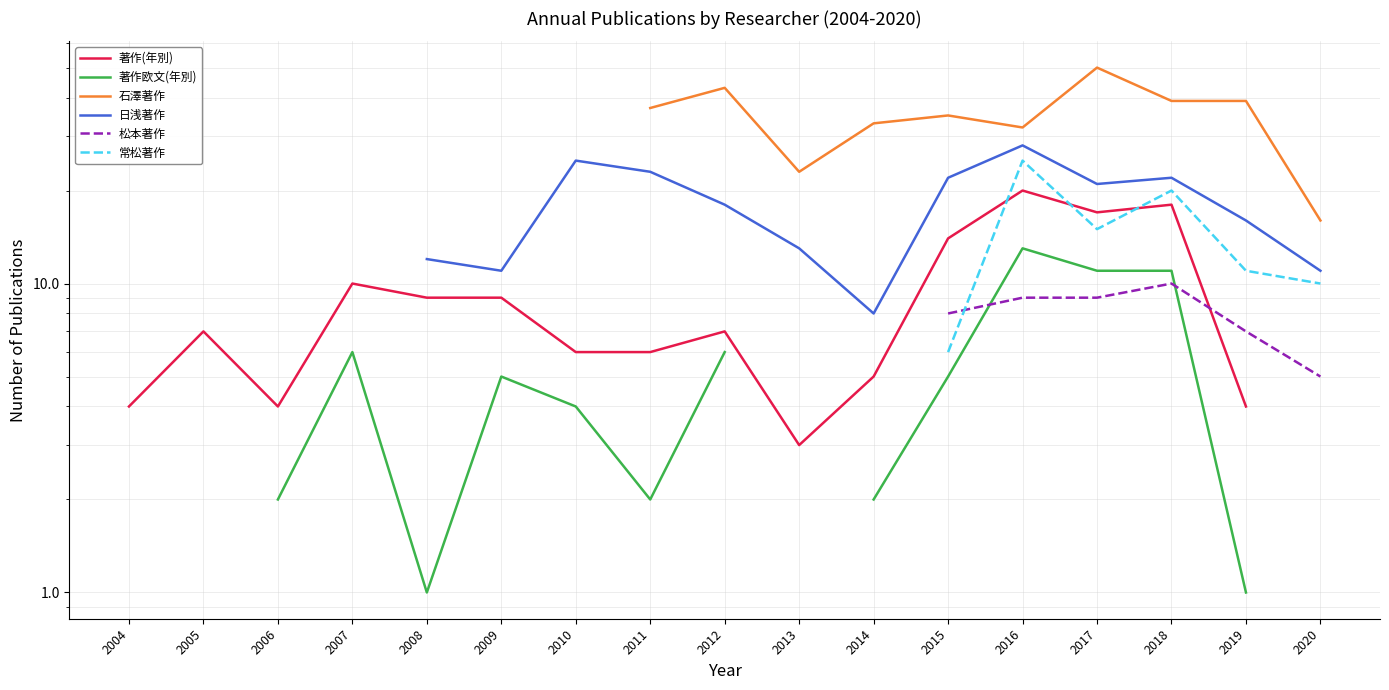

How many lines are shown in the chart?

6